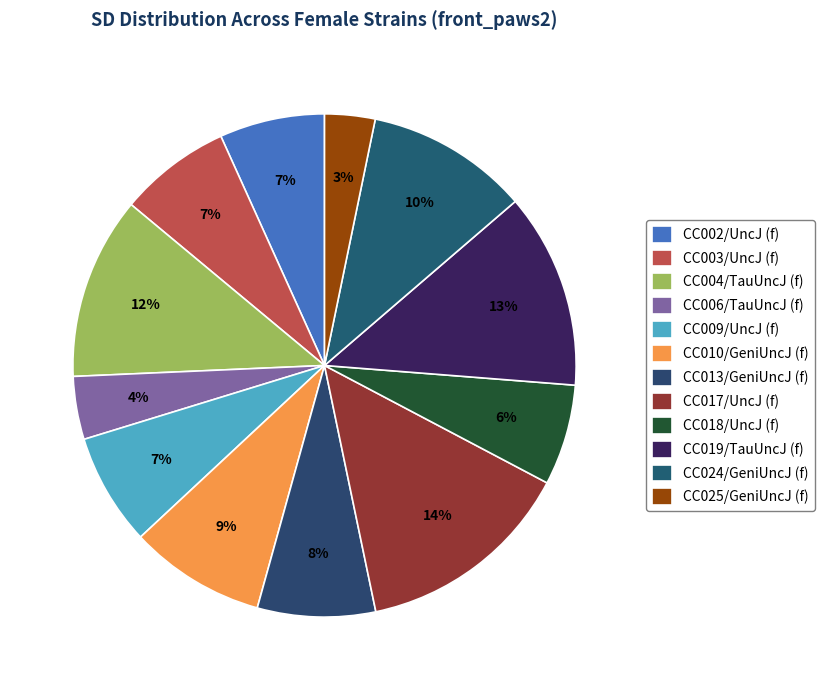

Which category has the smallest portion of the pie?

CC025/GeniUncJ (f)